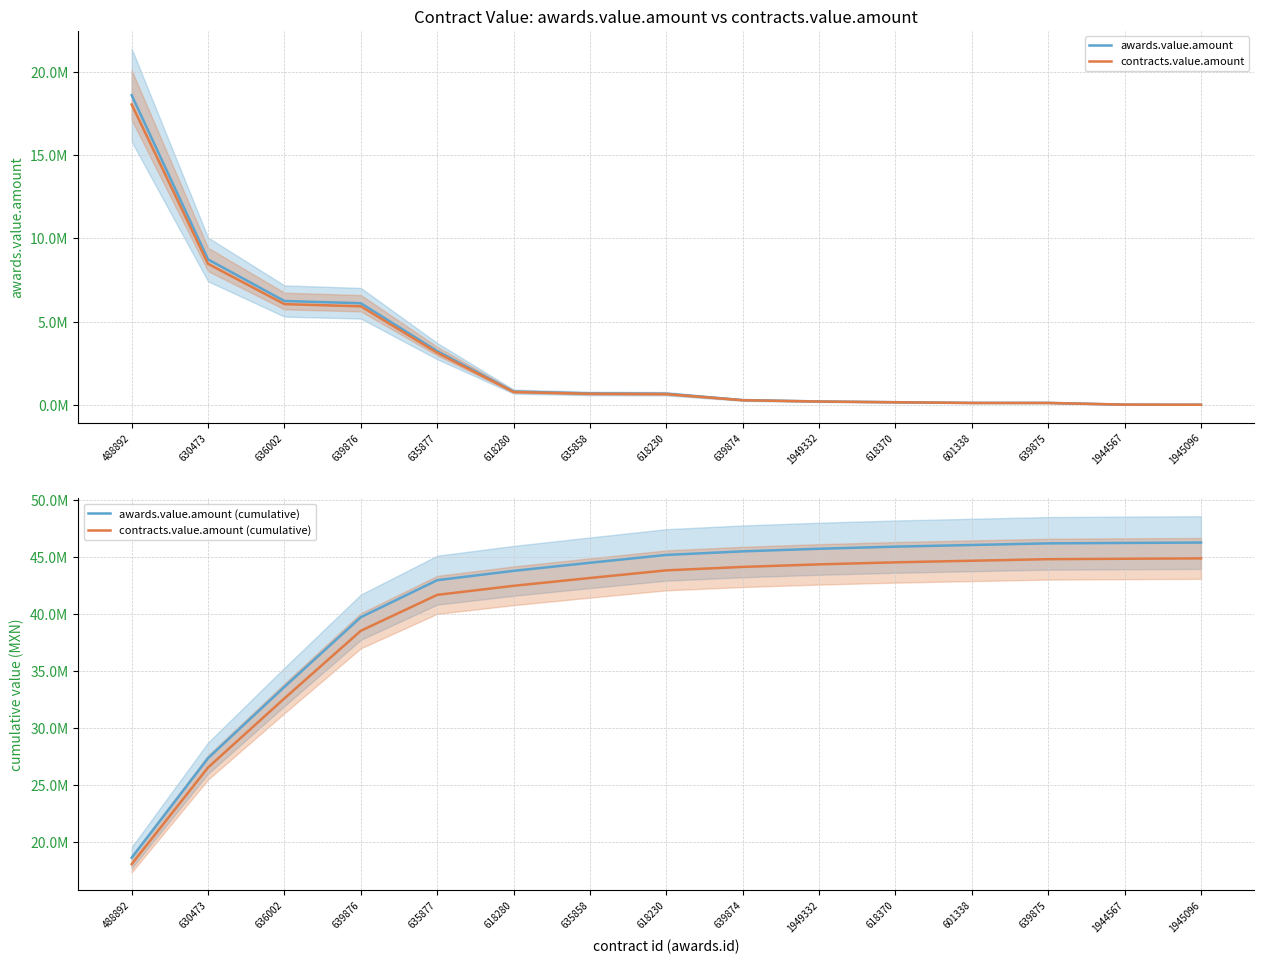

What is the spread (max minus min) of values at 1945096?

46214114.3